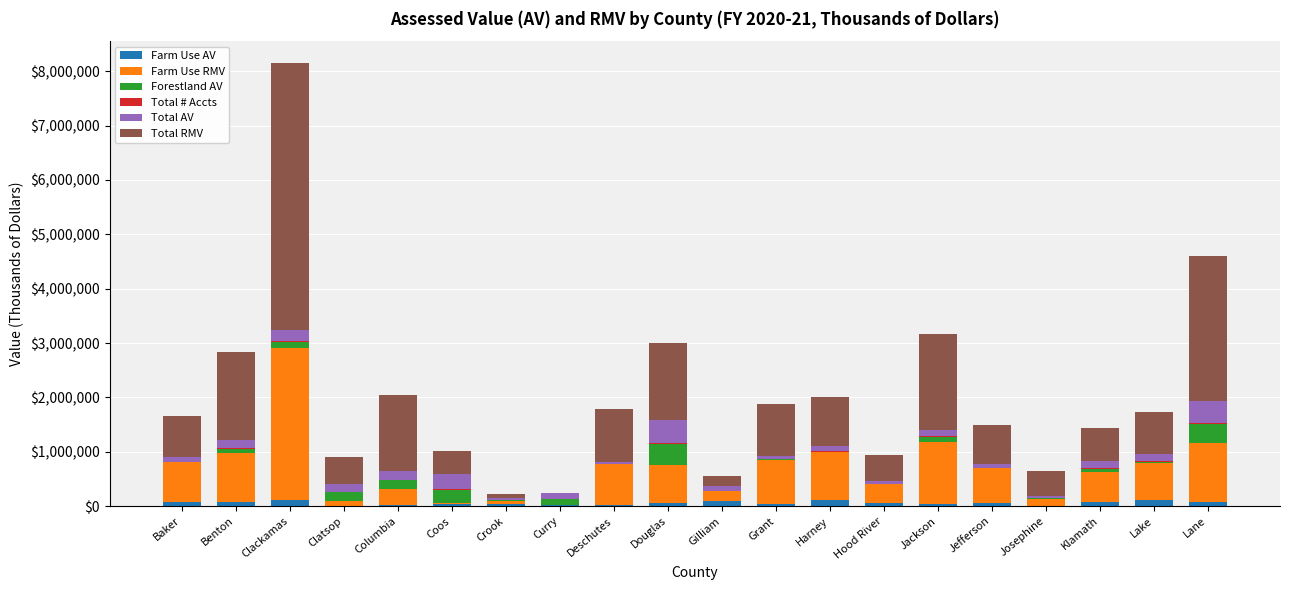

At which category is the sum across all series the highest?

Clackamas